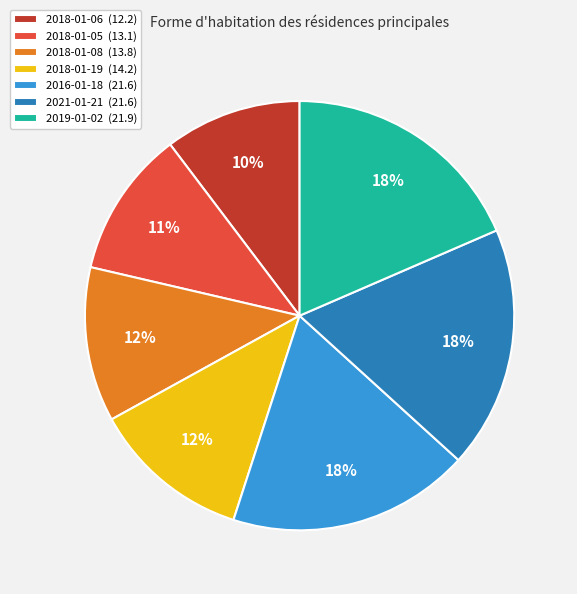

Does any single category account for the majority?

No